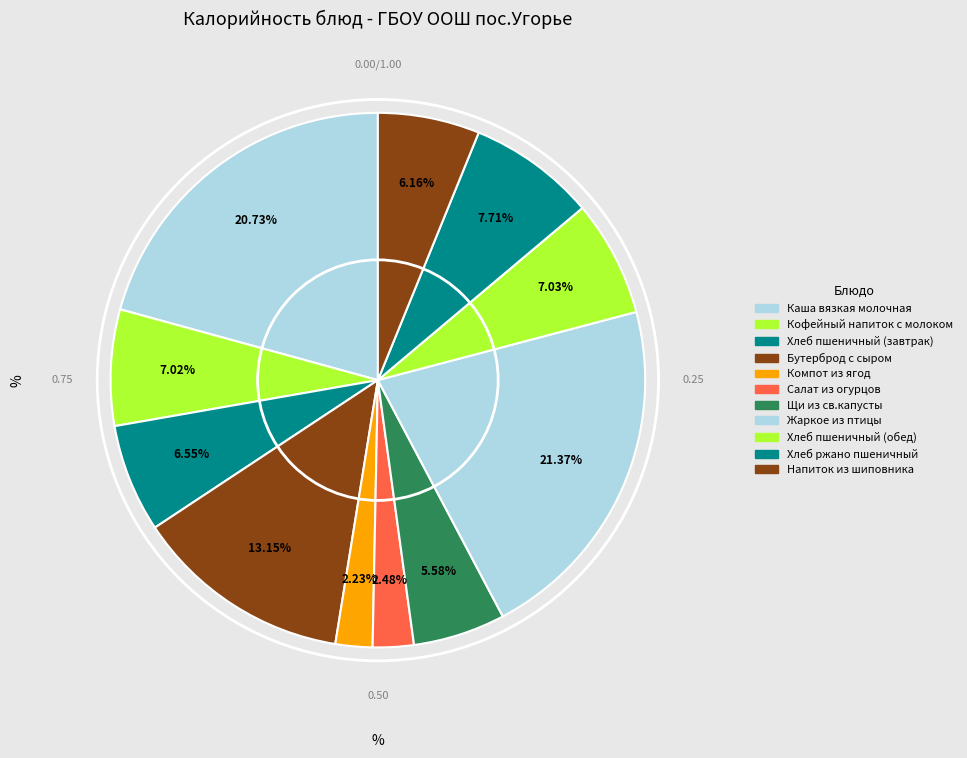

The Бутерброд с сыром slice represents 18% of the pie. True or false?

False